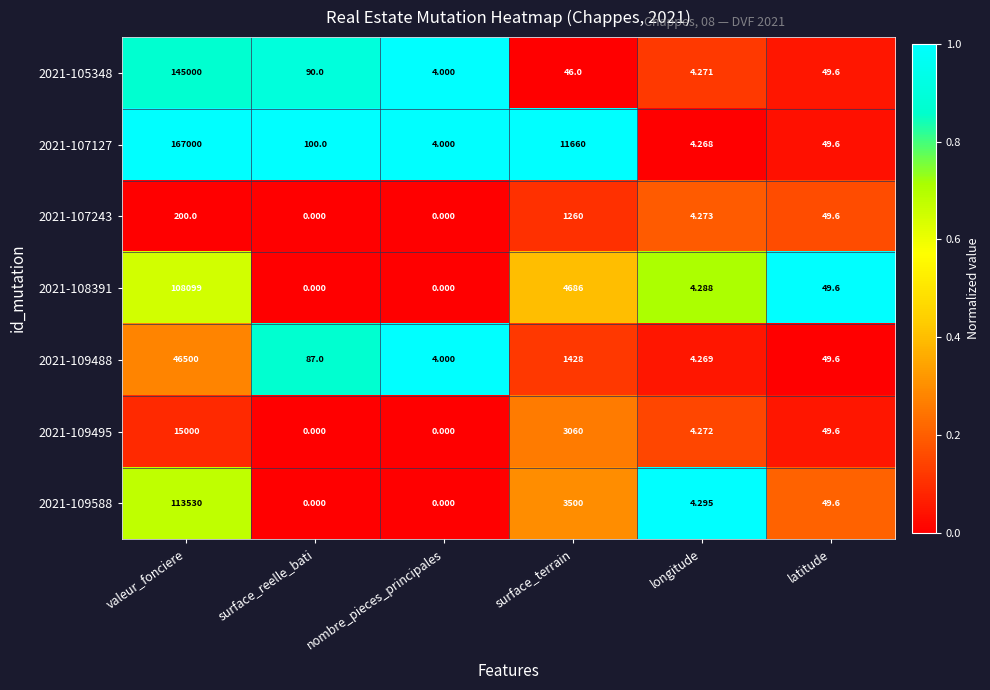

Which category has the lowest value in the 2021-105348 series?

nombre_pieces_principales